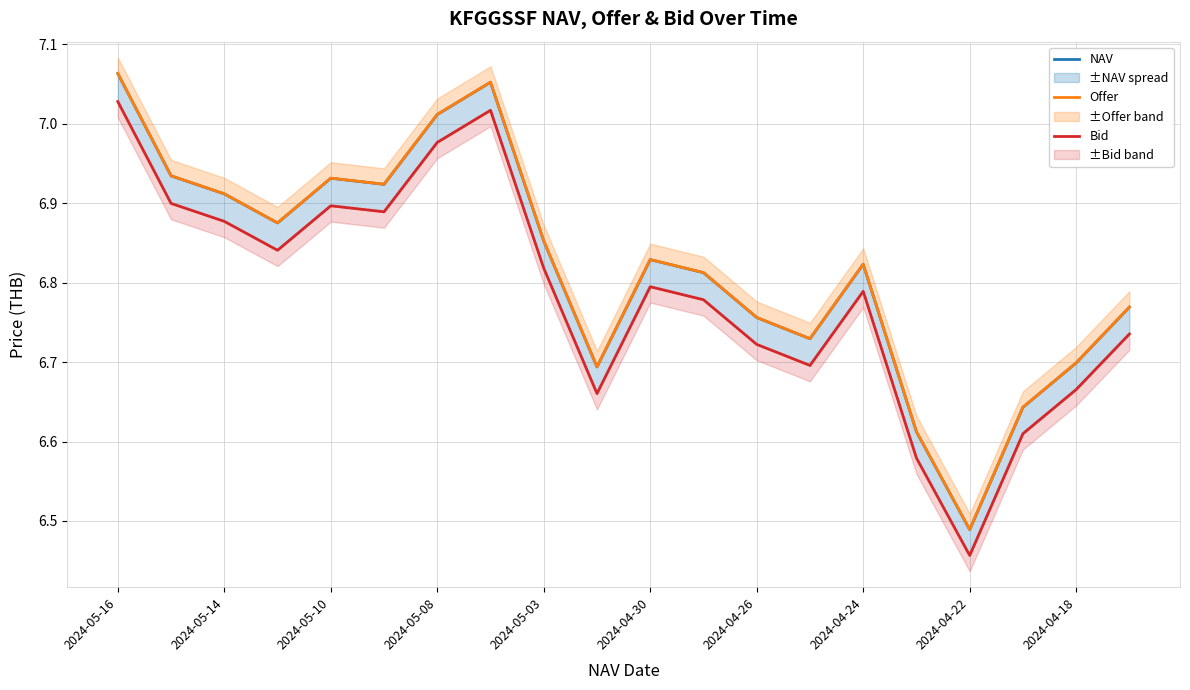

The NAV series shows 10.5 at 2024-04-18. True or false?

False